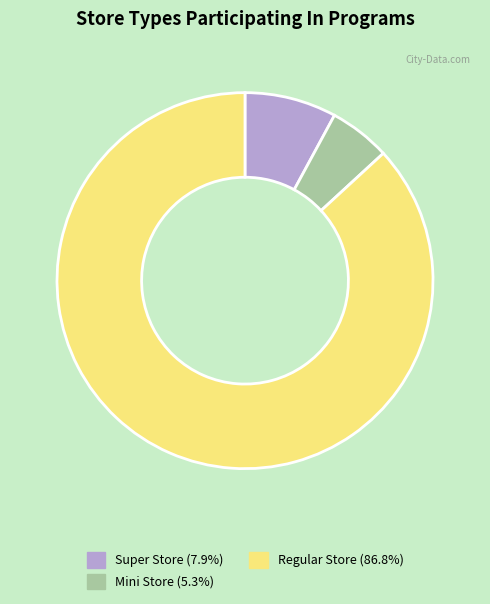

Is it true that Super Store is 1% of the pie?

False